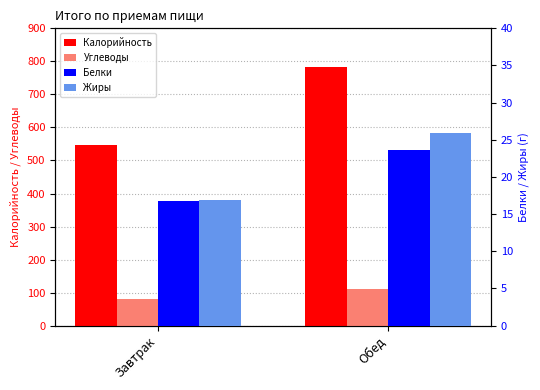

The Углеводы series shows 194.7 at Обед. True or false?

False